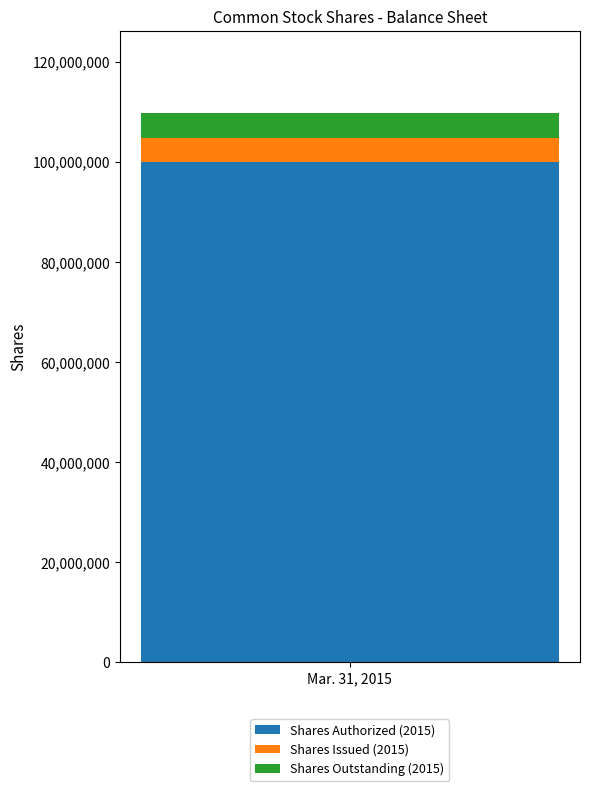

The value of Shares Authorized (2015) at Mar. 31, 2015 is 38044086. True or false?

False